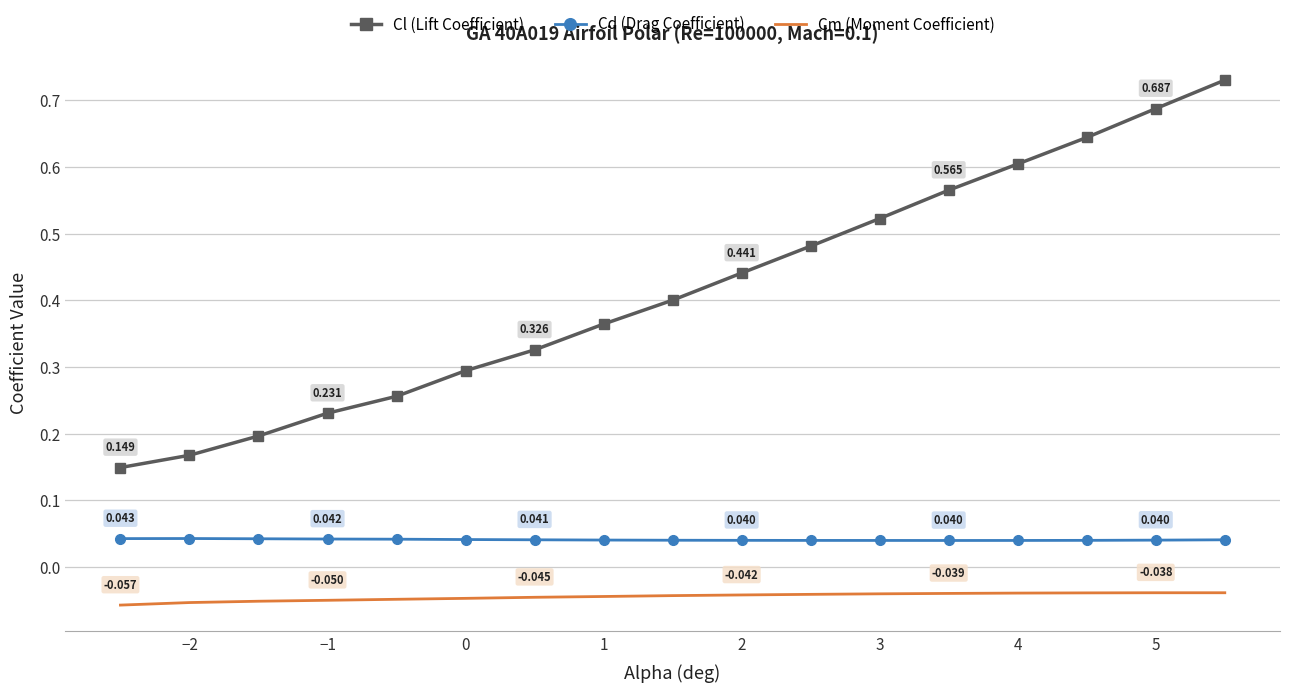

True or false: Cl (Lift Coefficient) has more than 1 interior local peaks.

False